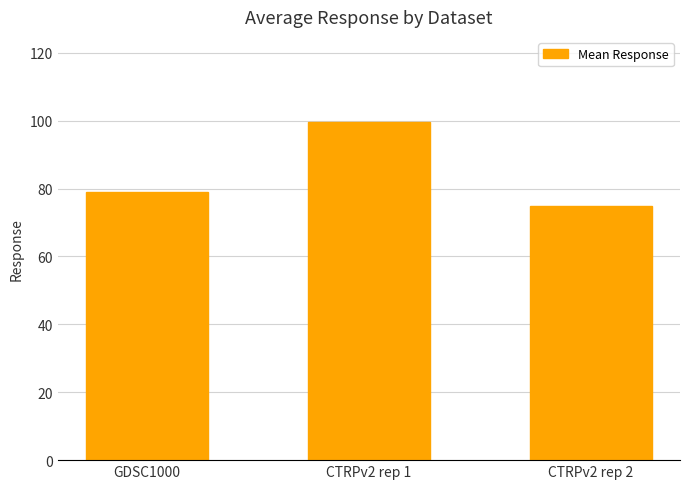

How many data points are above 79?

2